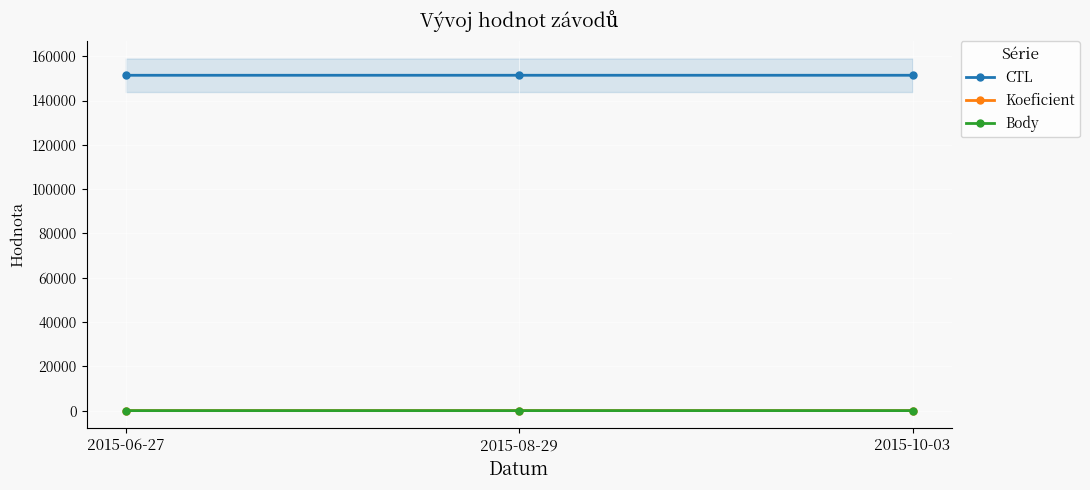

How many series are shown in this chart?

3